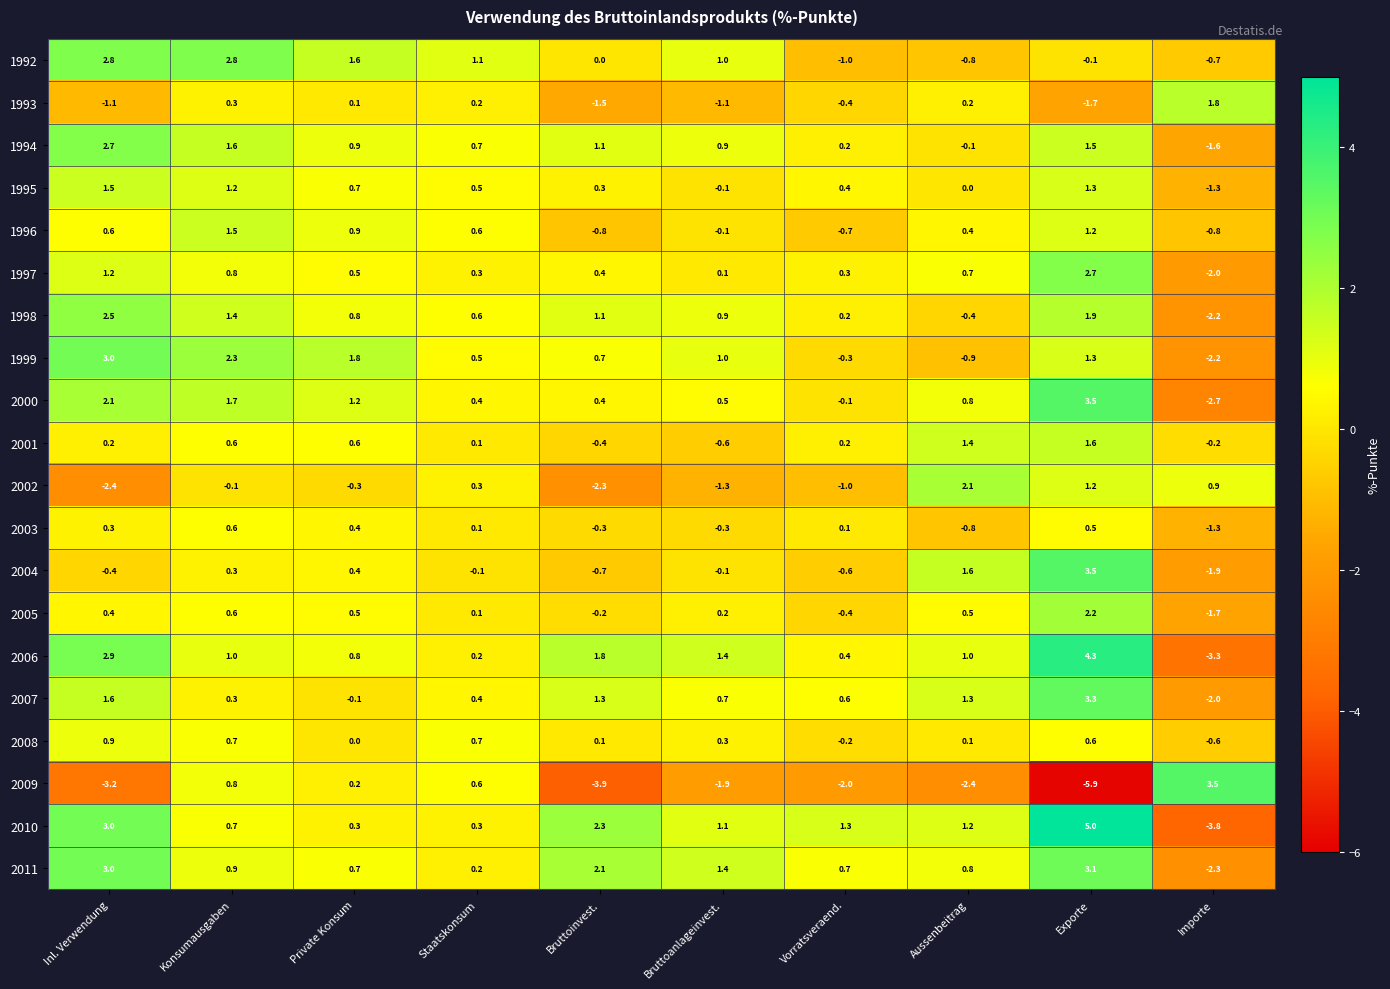

Is the value of 1992 at Bruttoinvest. greater than the value of 2005 at Staatskonsum?

No